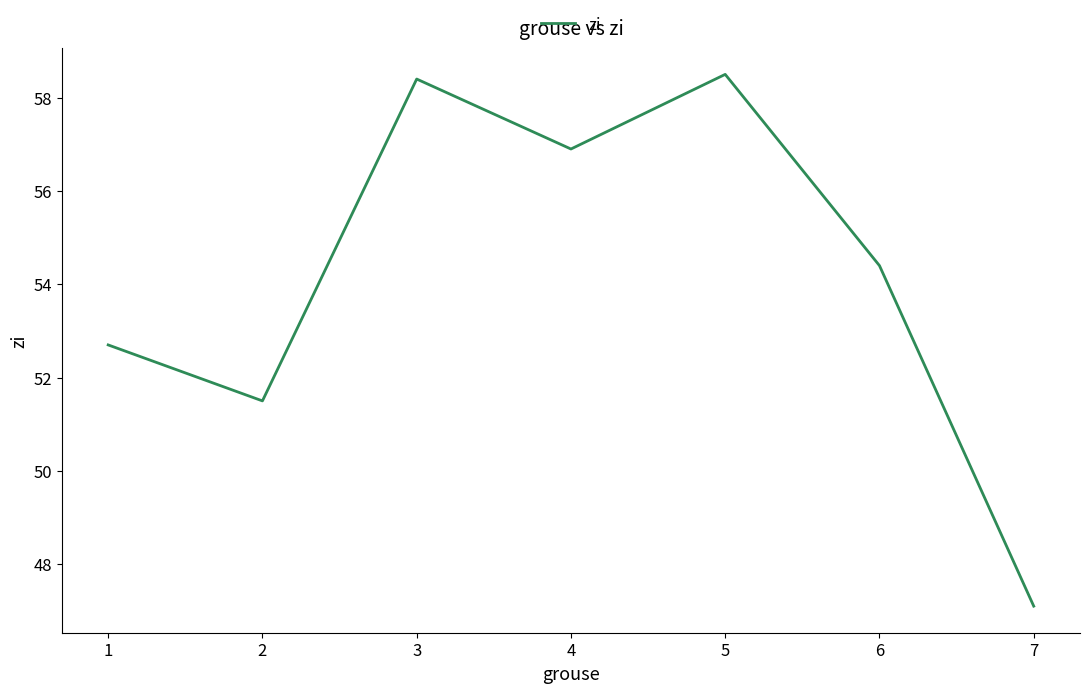

Reading right to left, what are all the values shown in this chart?

7=47.1	6=54.4	5=58.5	4=56.9	3=58.4	2=51.5	1=52.7